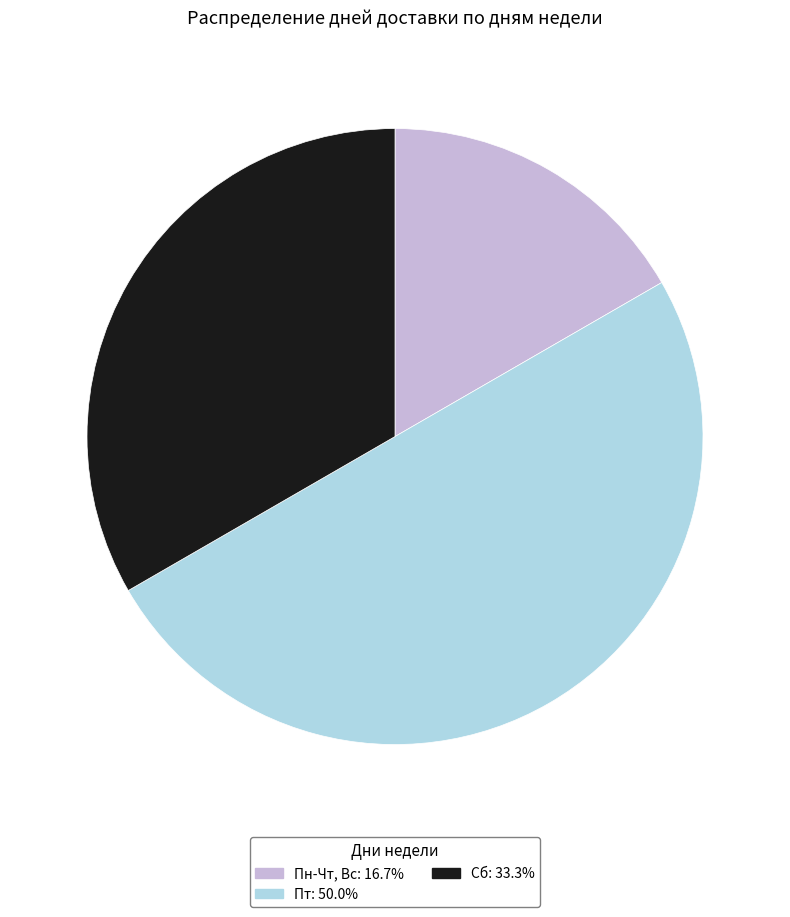

The Пн-Чт, Вс slice represents 5% of the pie. True or false?

False